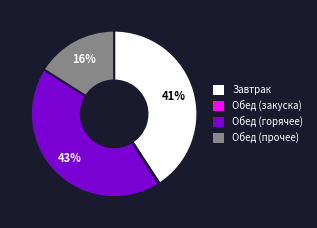

To the nearest percent, what percentage of the pie is Обед (прочее)?

16%